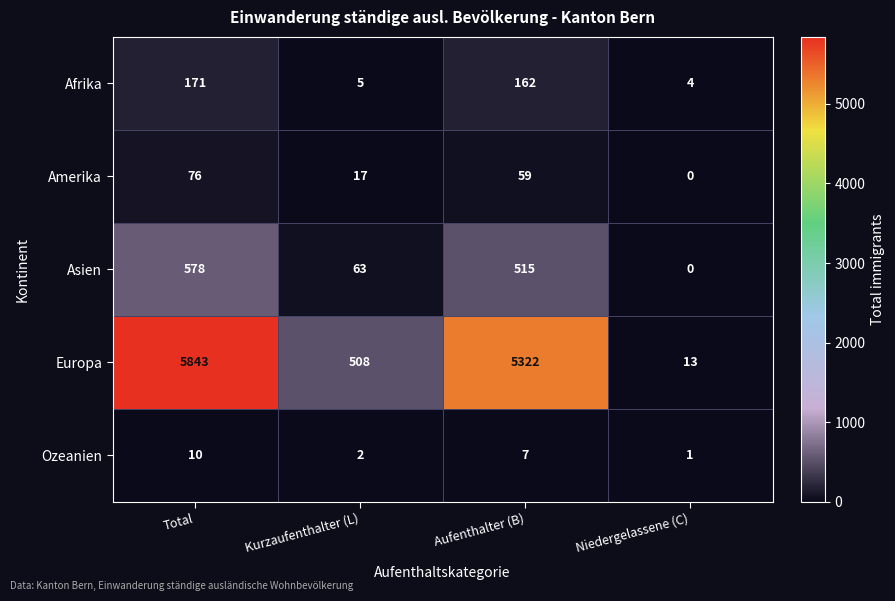

What is the difference between the maximum and minimum values in the Europa series?

5830